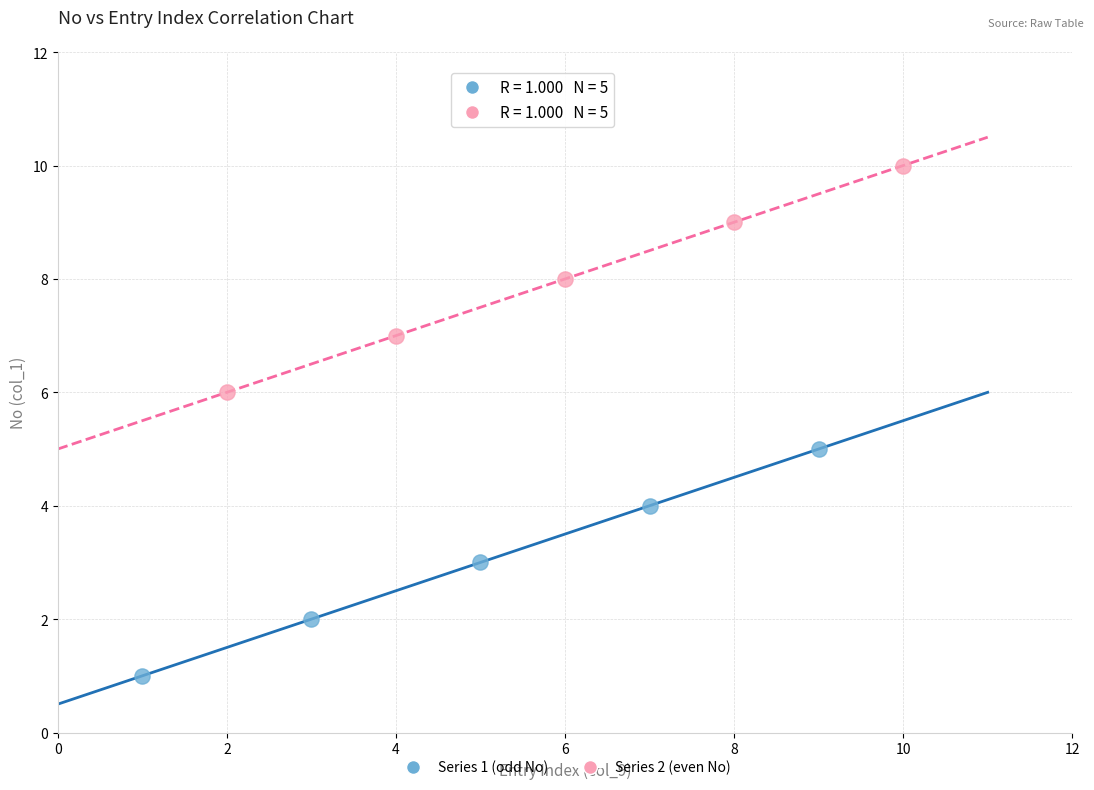

Which series contains the lowest Y value?

Series 1 (odd No)